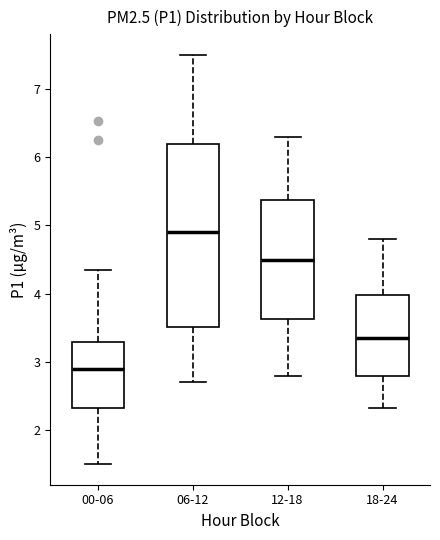

Reading left to right, transcribe this box plot: for each box, give where its median line is, the range the box spans, and where its two whiskers end, as read against the y-axis. The values are not printed on the chart, so give them approximately, as read against the axis.

00-06: median 2.9, box 2.3 to 3.3, whiskers 1.5 to 4.4
06-12: median 4.9, box 3.5 to 6.2, whiskers 2.7 to 7.5
12-18: median 4.5, box 3.6 to 5.4, whiskers 2.8 to 6.3
18-24: median 3.4, box 2.8 to 4.0, whiskers 2.3 to 4.8